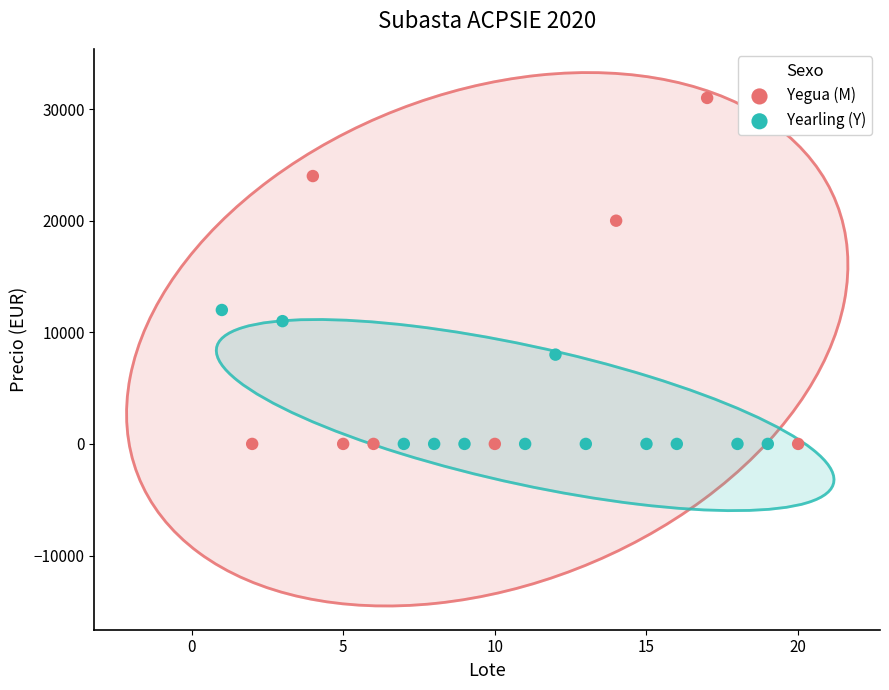

Which series contains the highest Y value?

Yegua (M)